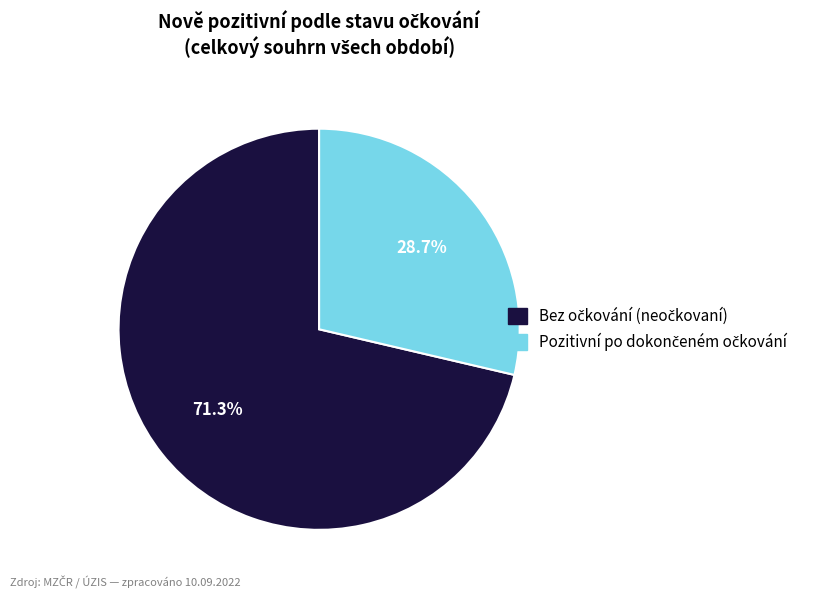

Does any single category account for the majority?

Yes